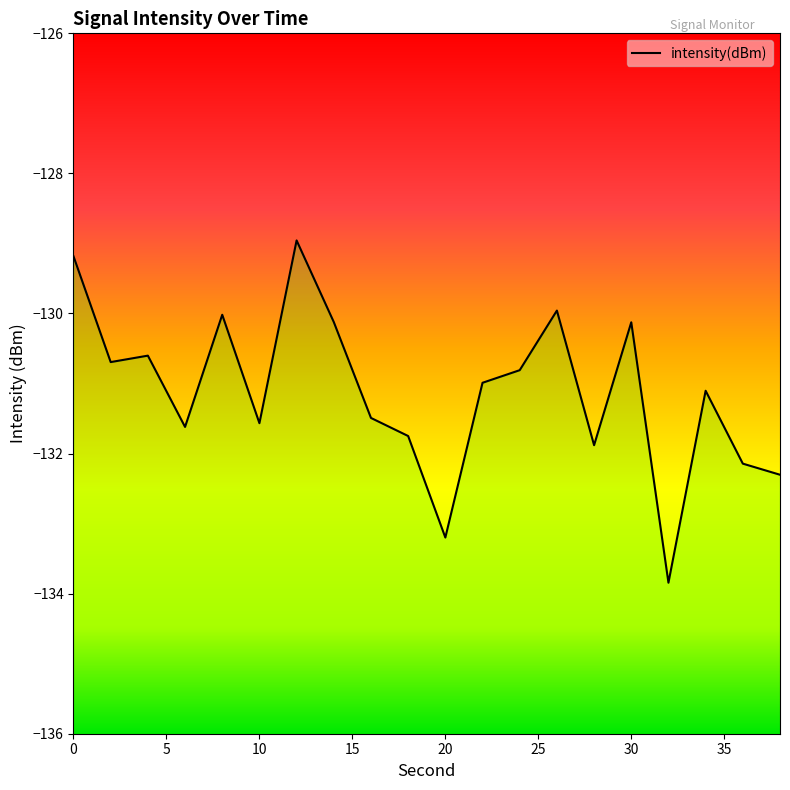

How many series are shown in this chart?

1